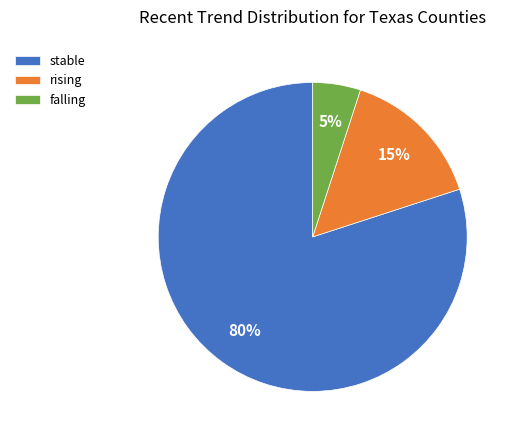

What is the smallest slice in the pie chart?

falling